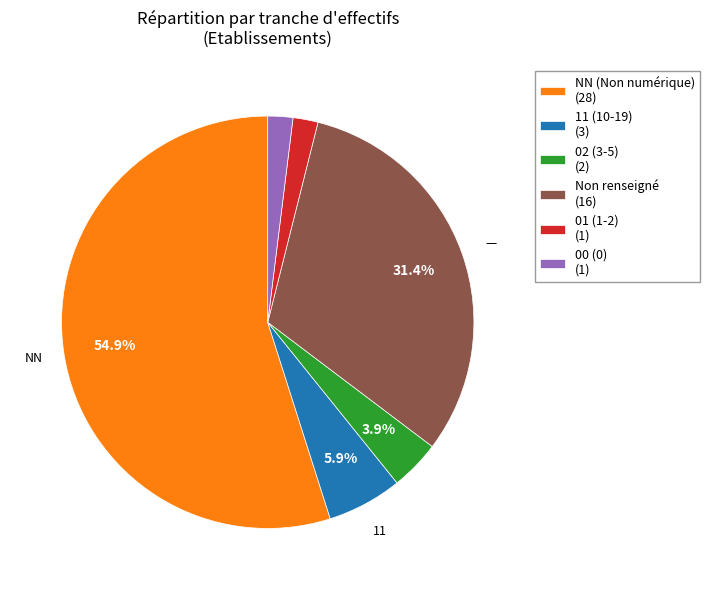

Combined, do 00 (0) (1) and 01 (1-2) (1) account for over 50%?

No